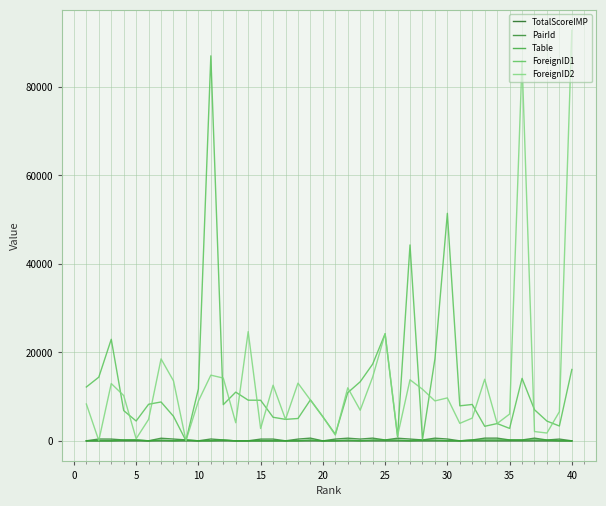

How many lines are shown in the chart?

5